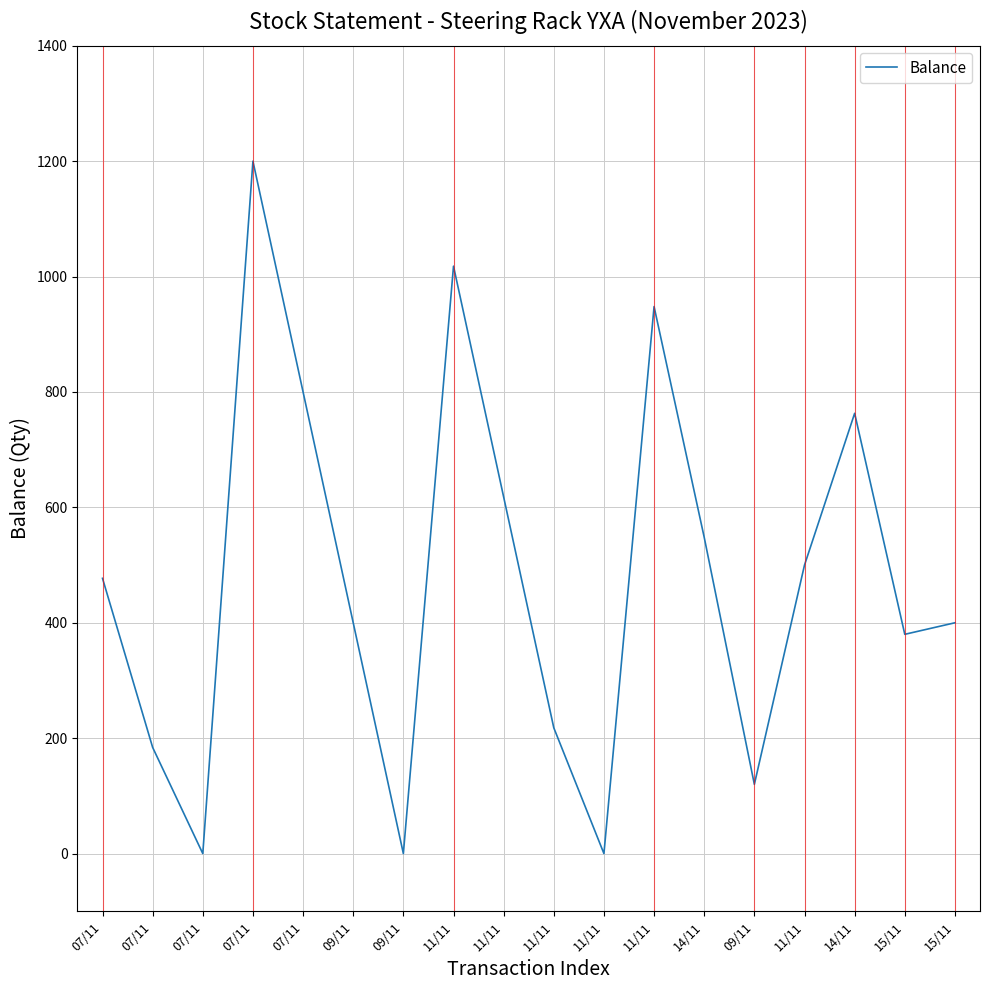

Which category has the lowest value across all series?

07/11